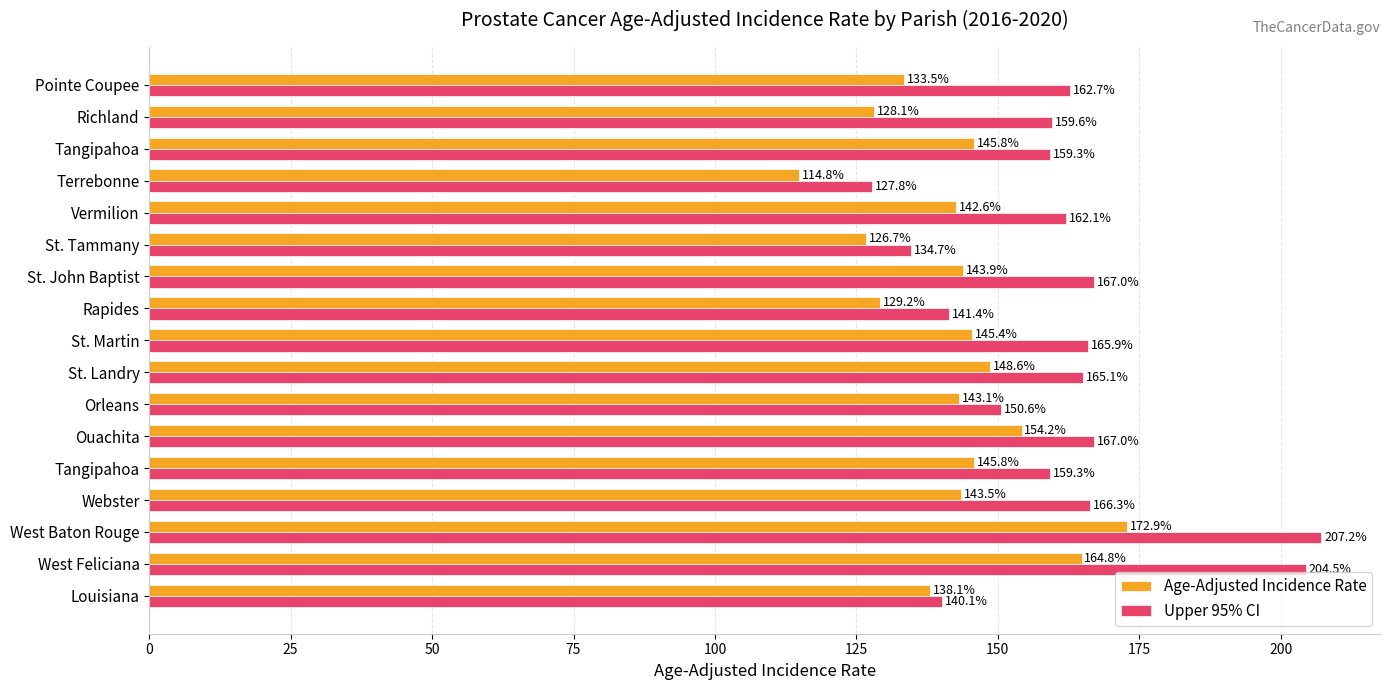

Reading right to left, list all the values displayed in this chart.

Age-Adjusted Incidence Rate: 133.5	128.1	145.8	114.8	142.6	126.7	143.9	129.2	145.4	148.6	143.1	154.2	145.8	143.5	172.9	164.8	138.1
Upper 95% CI: 162.7	159.6	159.3	127.8	162.1	134.7	167.0	141.4	165.9	165.1	150.6	167.0	159.3	166.3	207.2	204.5	140.1